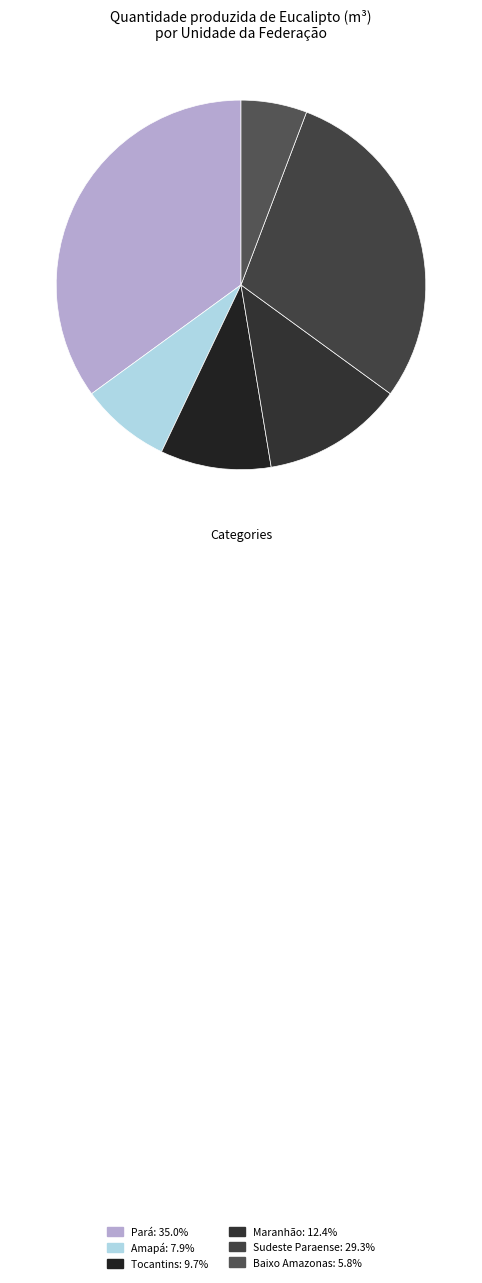

Does Sudeste Paraense represent more than half of the total?

No